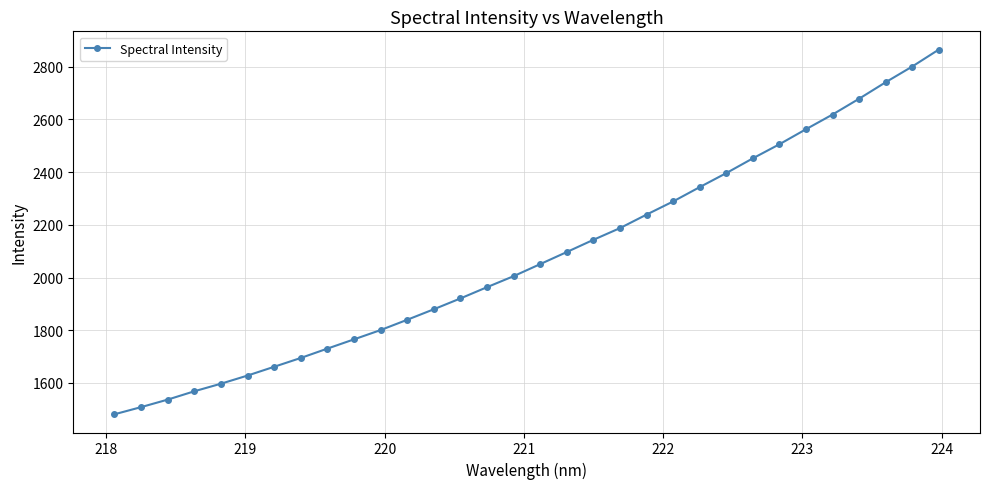

What is the average value?

2079.6